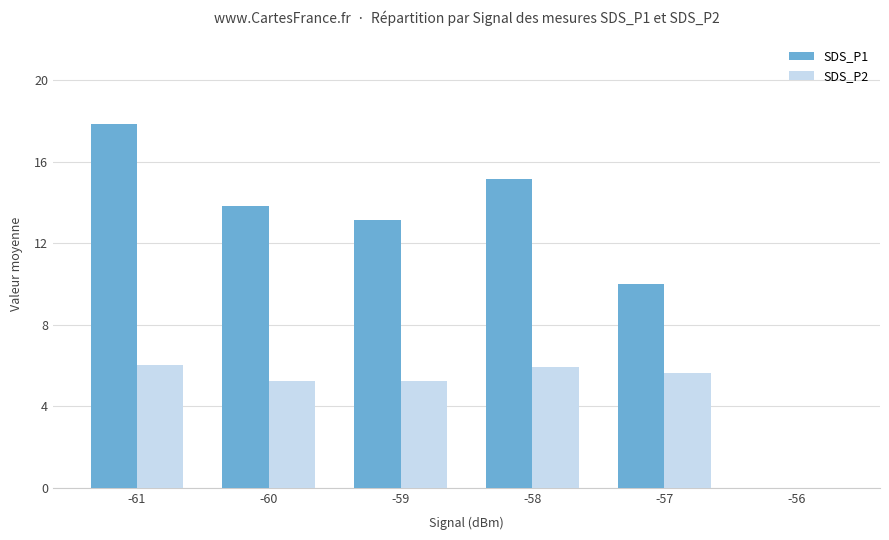

Which category has the highest value across all series?

-61